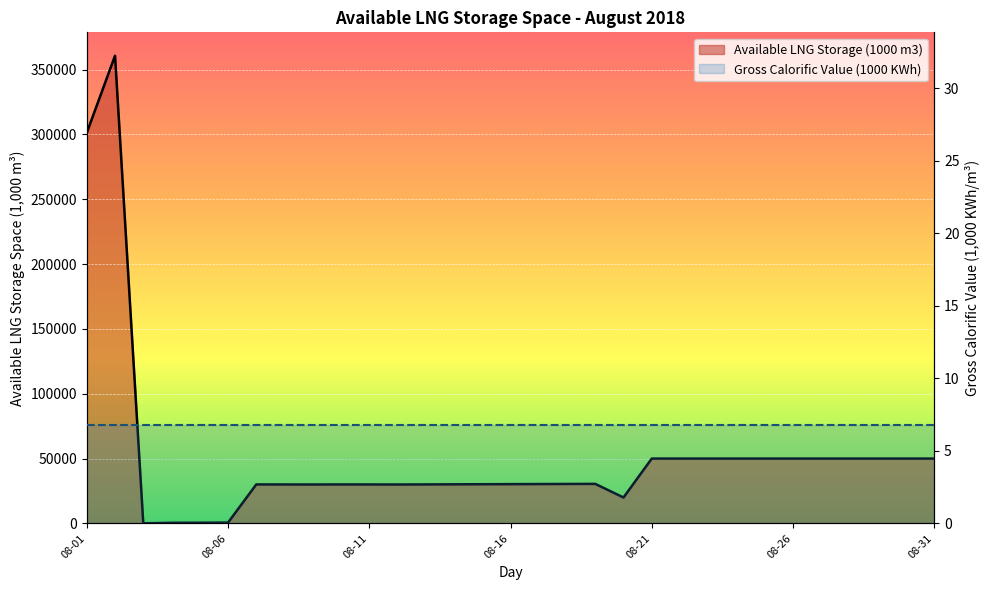

How many values in the Available LNG Storage (1000 m3) series exceed 30357?

15